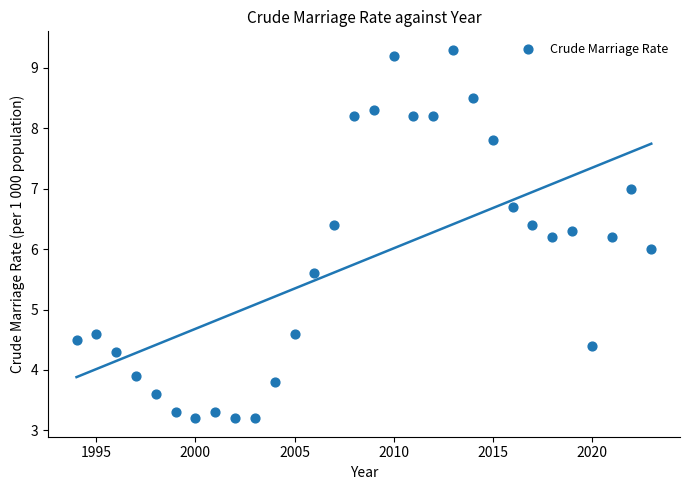

What is the range of X values (max minus min)?

29.0